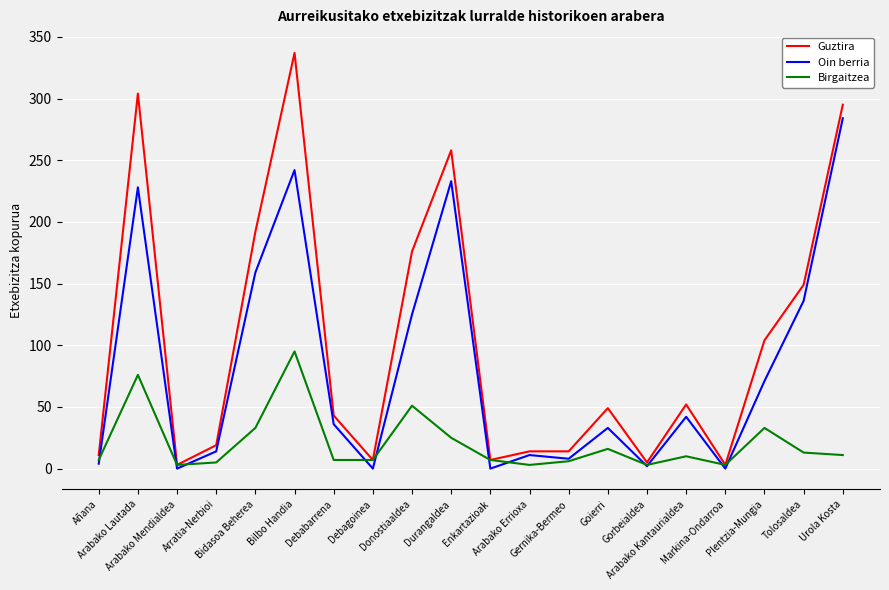

Is it true that Birgaitzea equals 33 at Plentzia-Mungia?

True